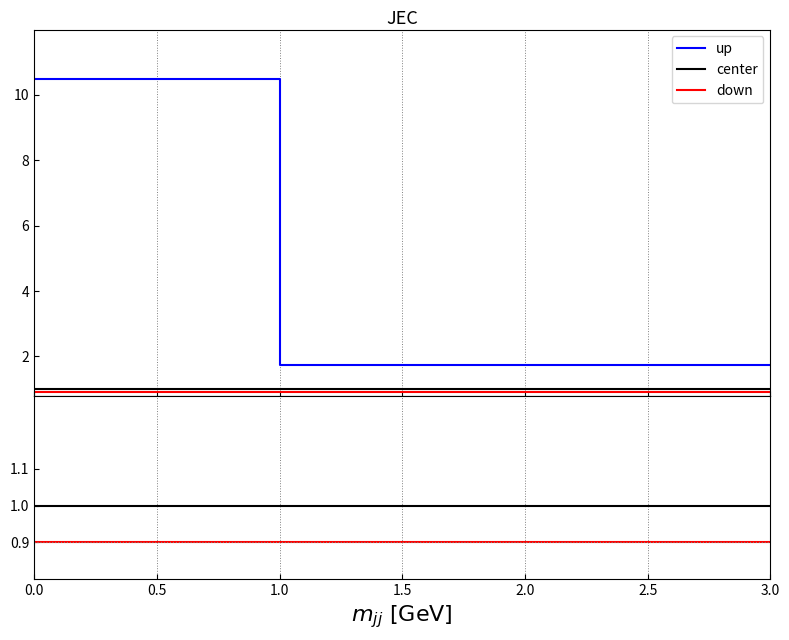

The center series shows 1.7 at 2.0. True or false?

False